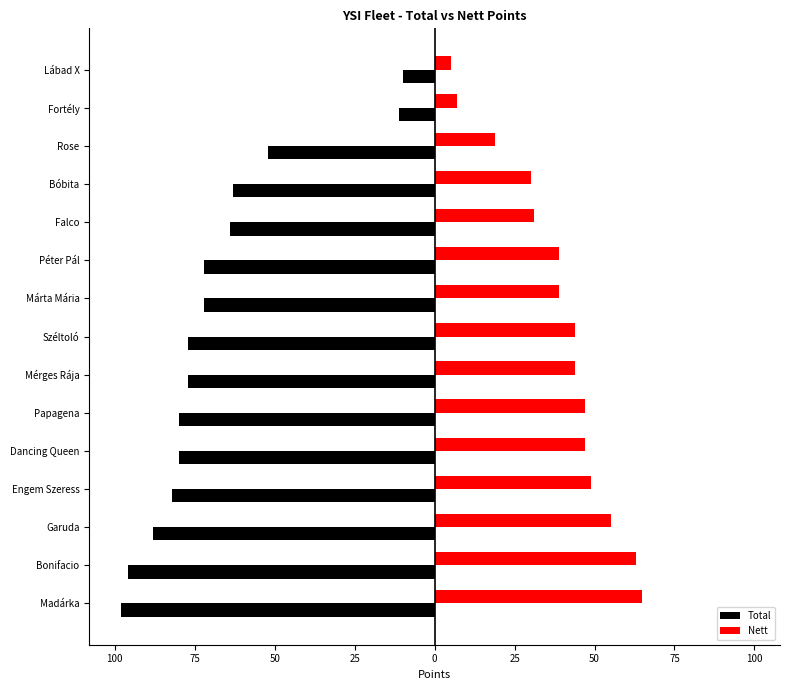

What are all the series names shown in the legend?

Total, Nett